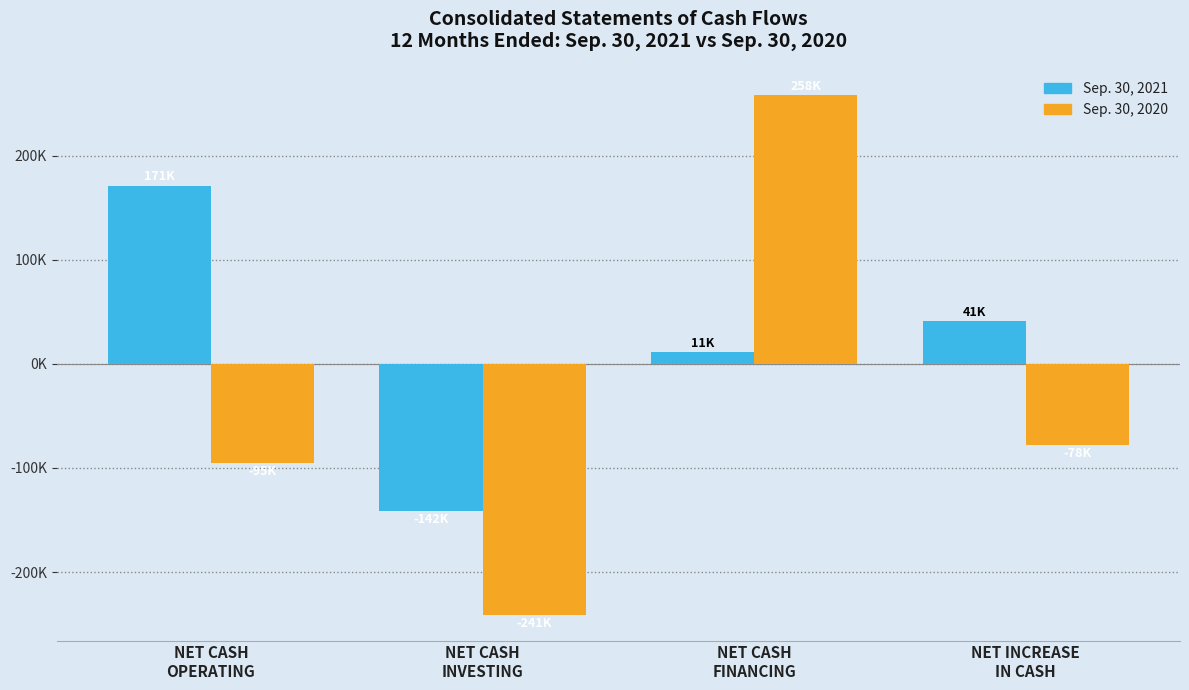

What is the highest value of the Sep. 30, 2020 series?

257948